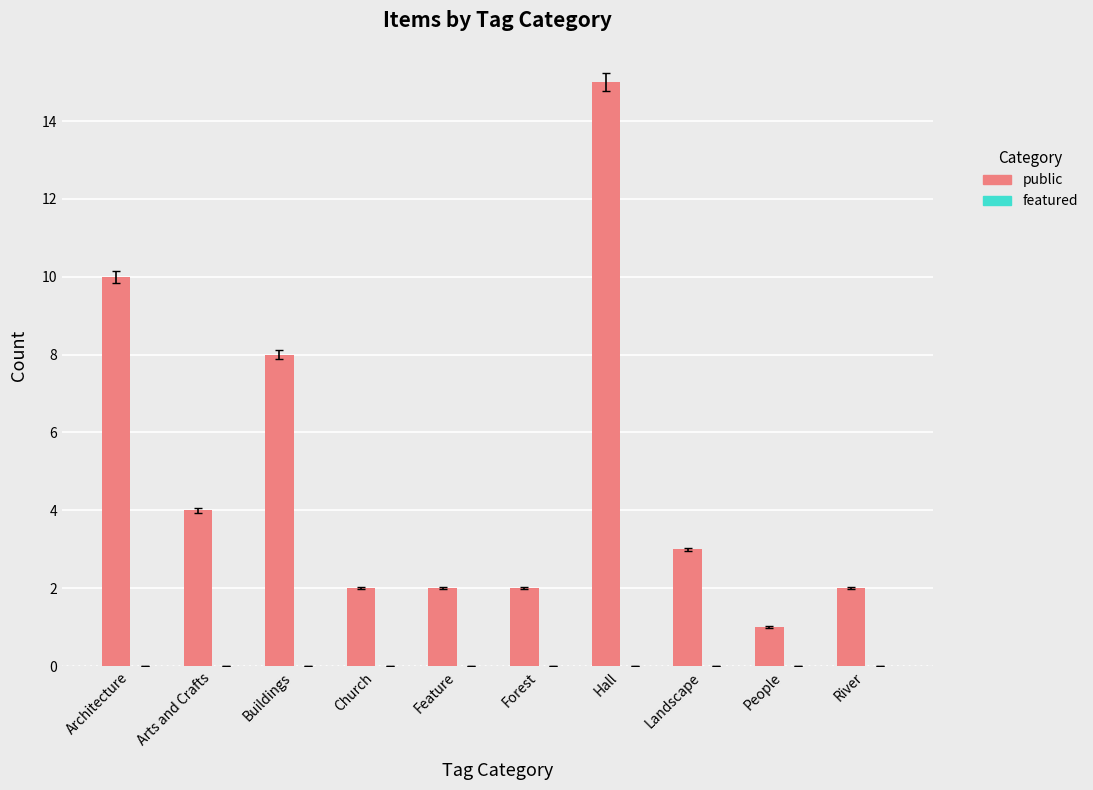

What is the average value?

5